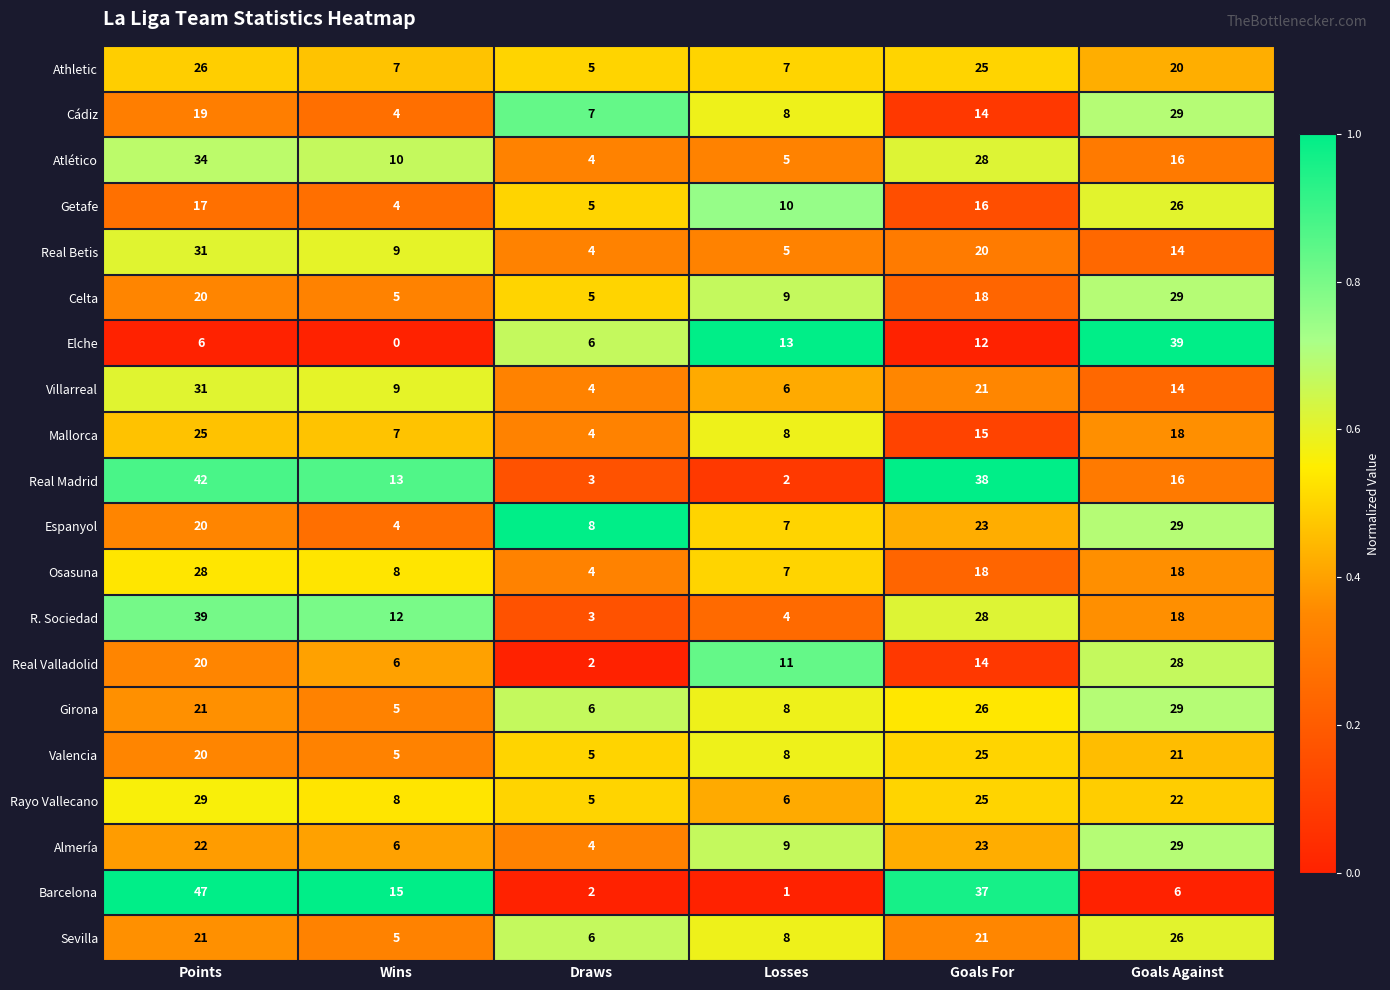

The Almería series shows 6 at Wins. True or false?

True